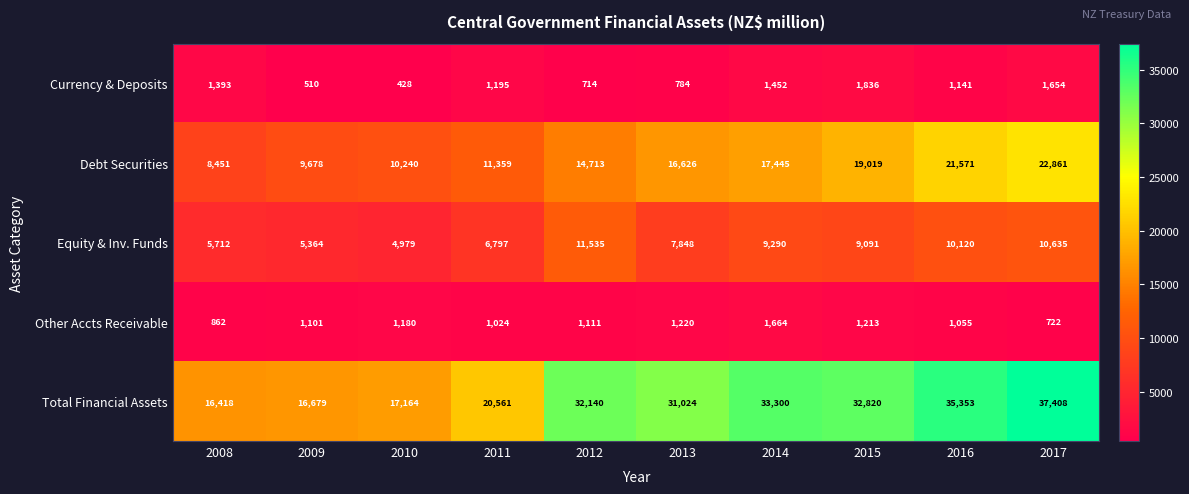

Is it true that Equity & Inv. Funds equals 9290 at 2014?

True